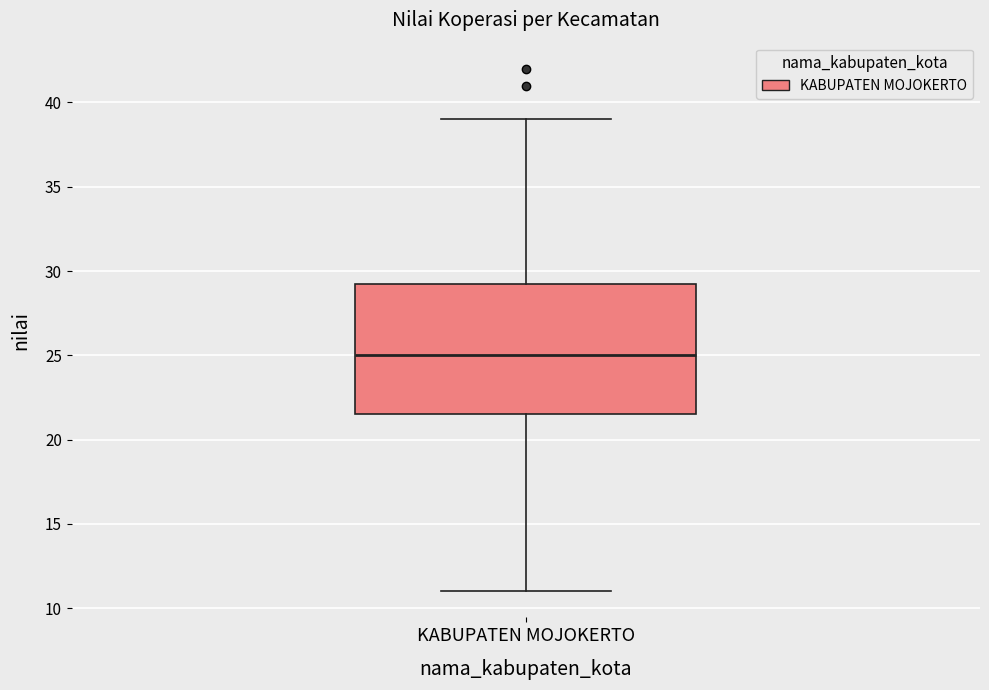

Where is the upper edge of the box for KABUPATEN MOJOKERTO on the y-axis? The values are not printed on the chart, so give them approximately, as read against the axis.

29.5